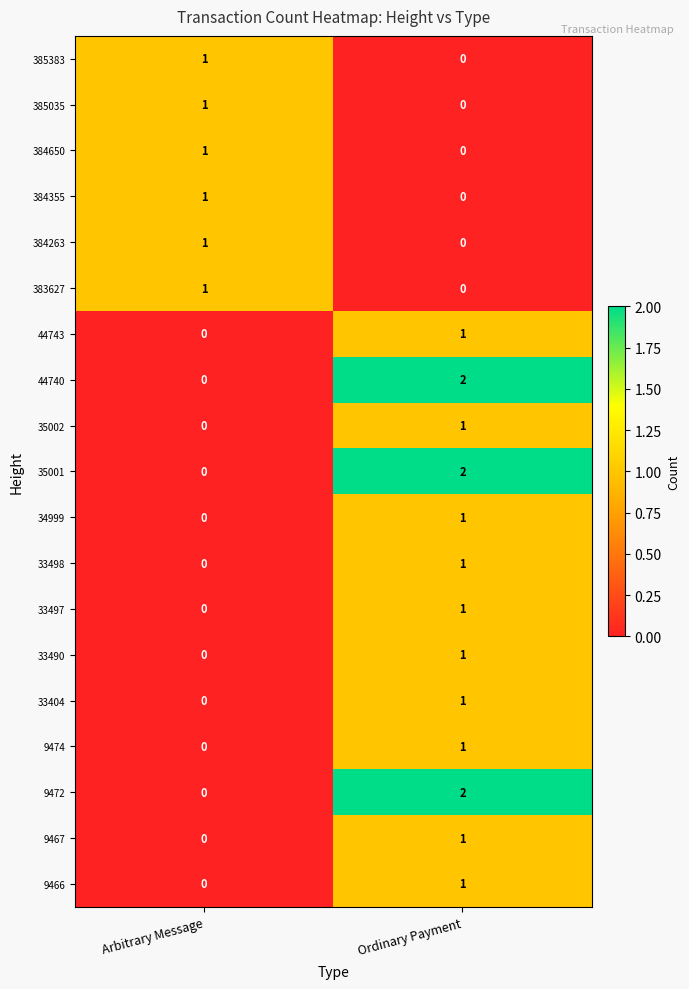

Rank the categories by 34999 value from highest to lowest.

Ordinary Payment, Arbitrary Message